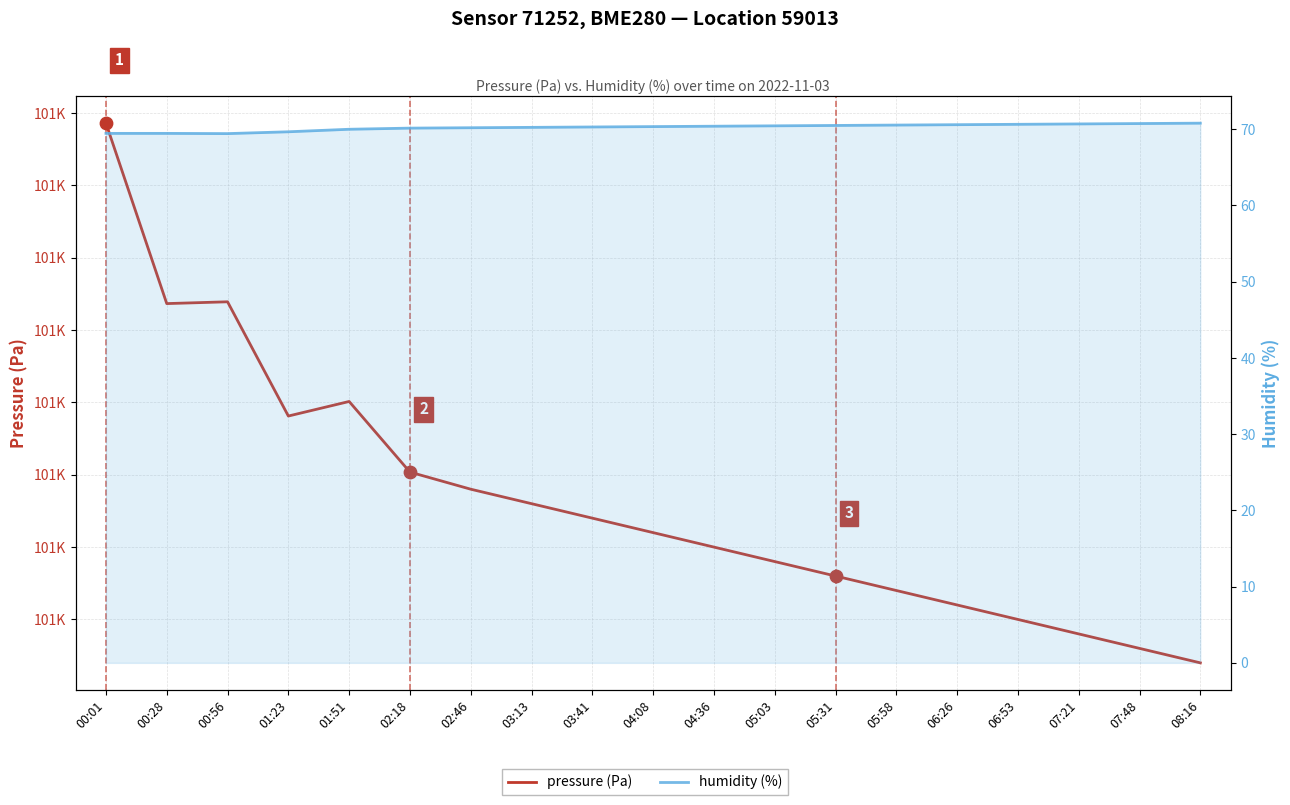

What are all the series names shown in the legend?

pressure (Pa), humidity (%)